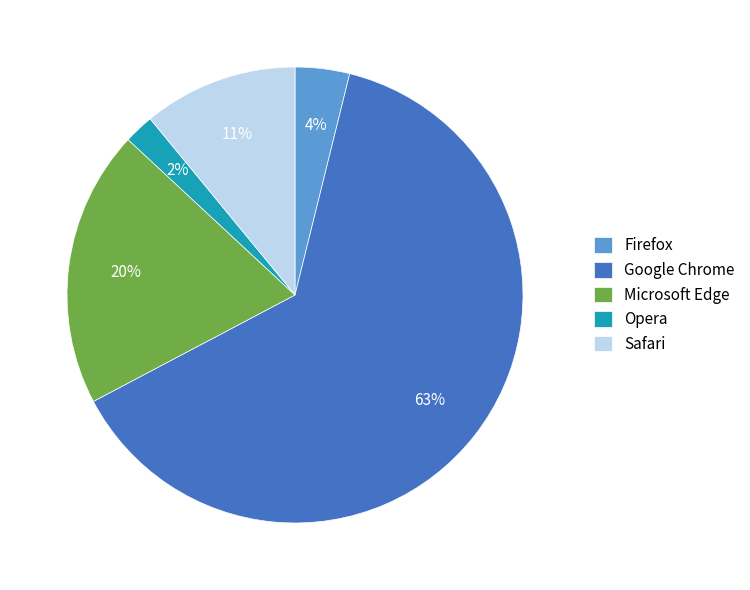

Rank the categories by value from lowest to highest.

Opera, Firefox, Safari, Microsoft Edge, Google Chrome